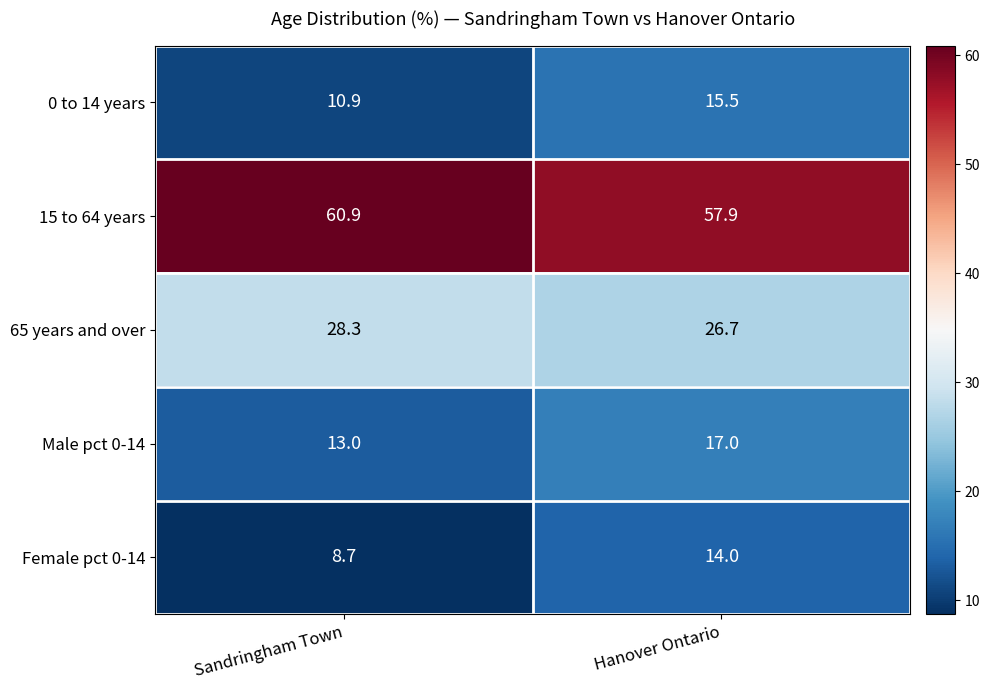

At which label is Male pct 0-14 closest to 15?

Sandringham Town